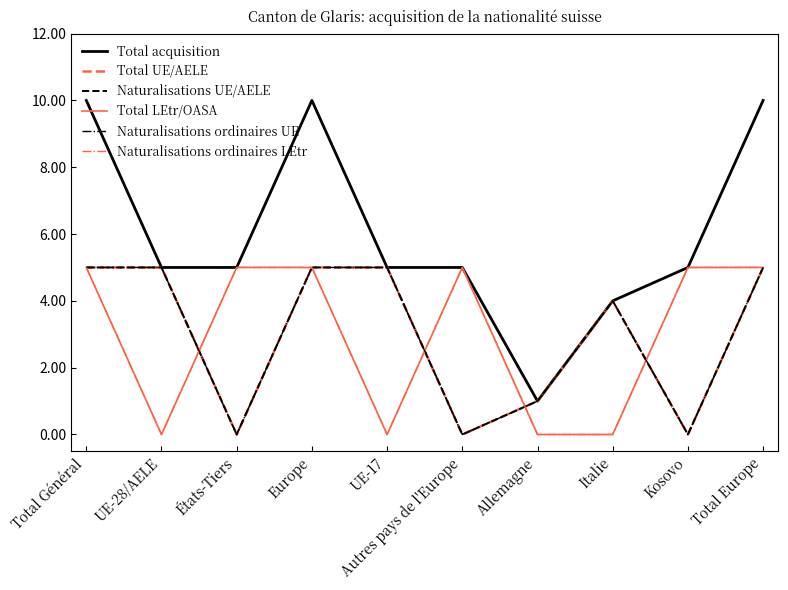

Does the chart have visible grid lines?

No